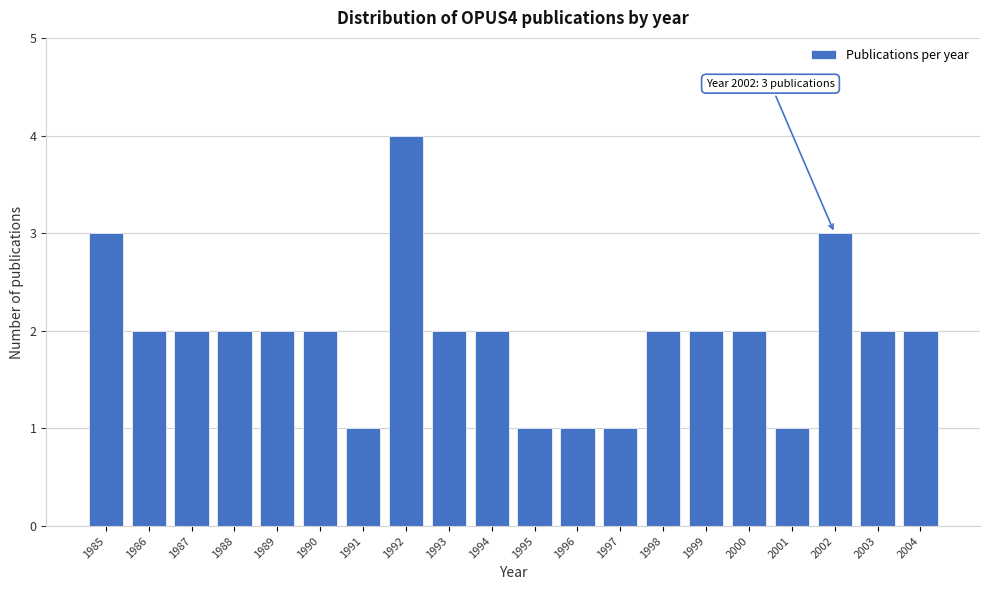

Reading left to right, extract all data points from this chart.

1985=3	1986=2	1987=2	1988=2	1989=2	1990=2	1991=1	1992=4	1993=2	1994=2	1995=1	1996=1	1997=1	1998=2	1999=2	2000=2	2001=1	2002=3	2003=2	2004=2